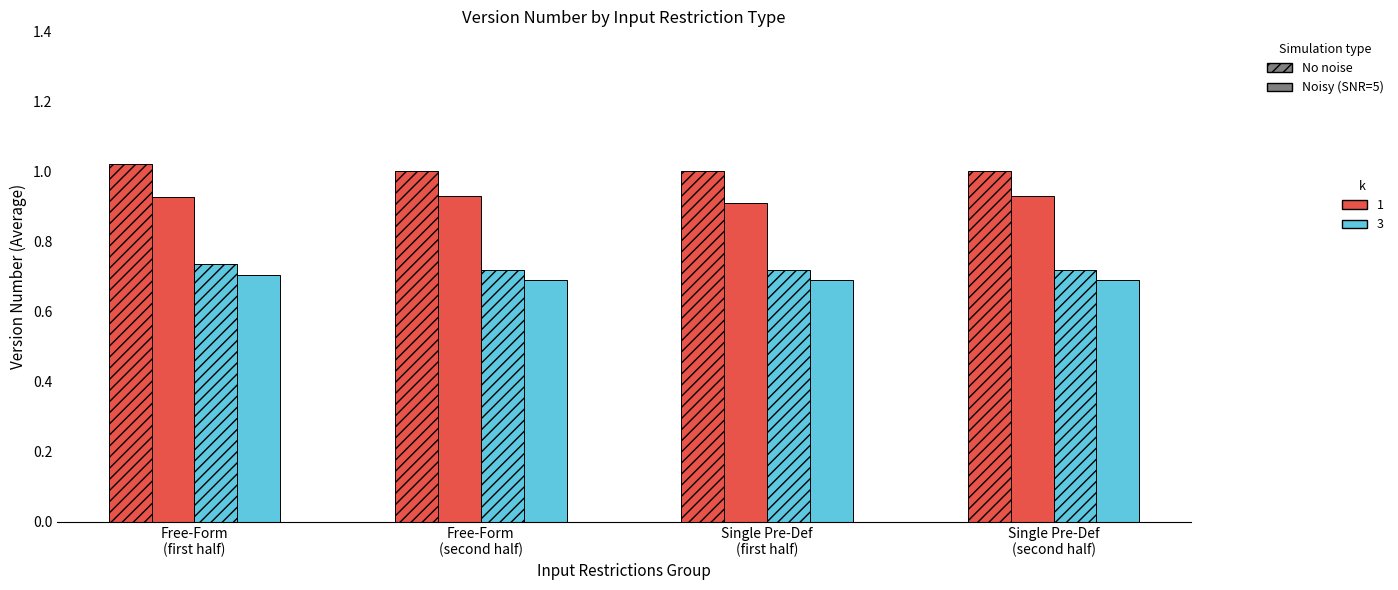

At which category is the sum across all series the highest?

Free-Form
(first half)